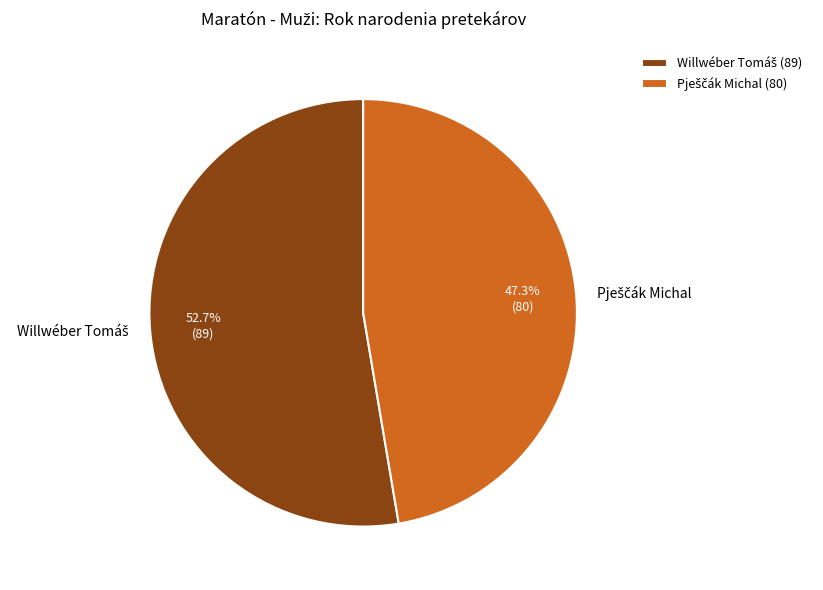

Does any single category account for the majority?

Yes